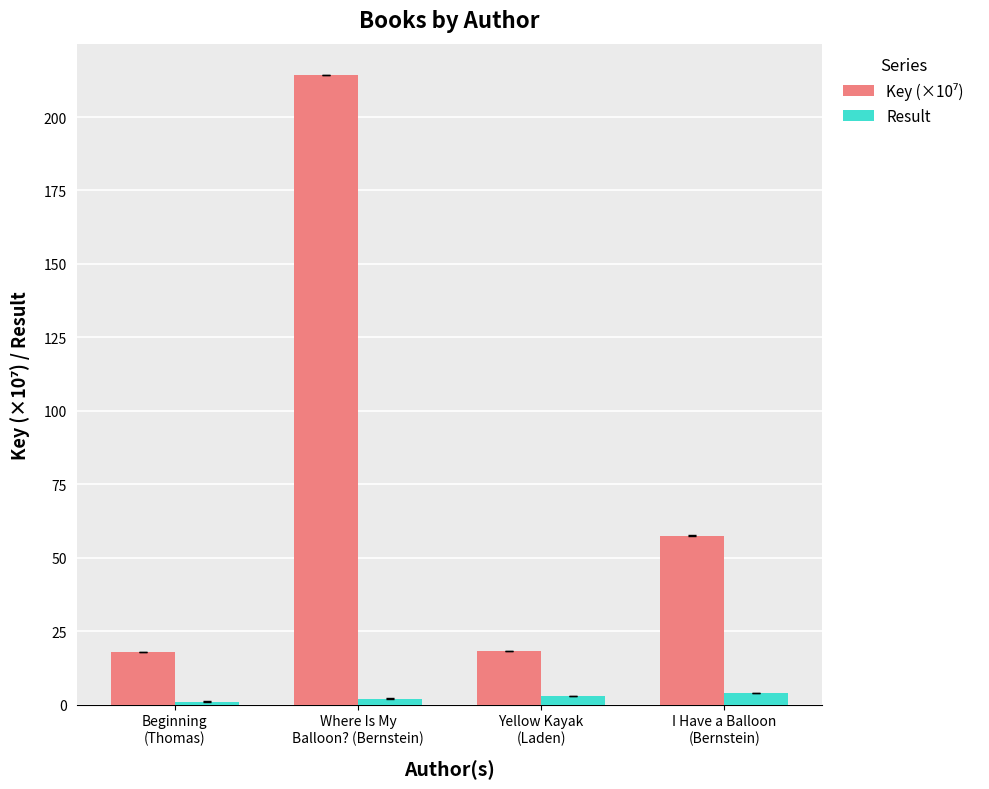

At how many categories does at least one series exceed 9?

4